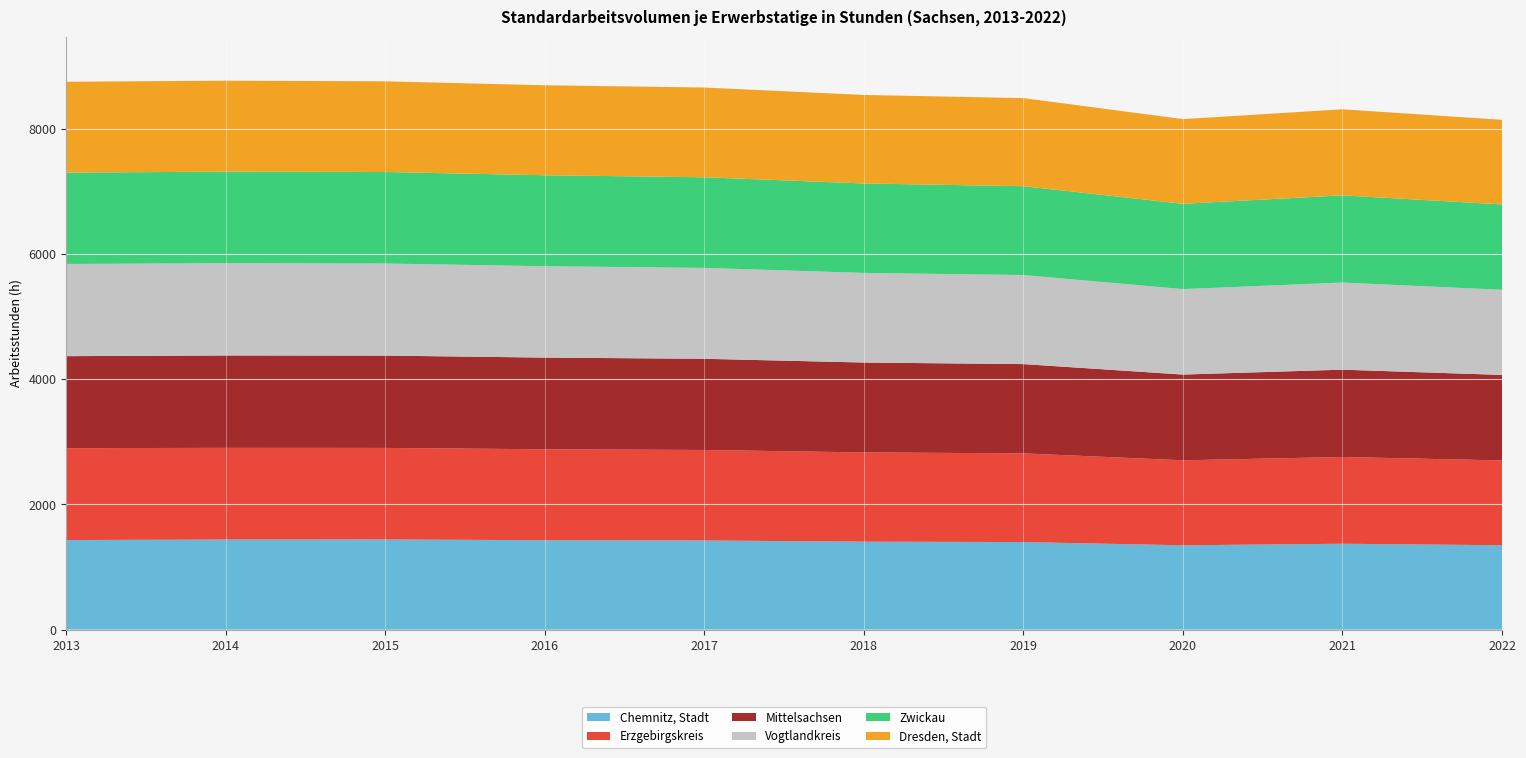

Reading right to left, transcribe all the data shown in this chart.

Chemnitz, Stadt: 1348	1372	1347	1399	1405	1424	1429	1440	1439	1431
Erzgebirgskreis: 1355	1386	1358	1417	1426	1446	1452	1463	1465	1468
Mittelsachsen: 1366	1395	1370	1426	1436	1457	1465	1475	1476	1470
Vogtlandkreis: 1360	1392	1365	1423	1432	1452	1460	1471	1474	1473
Zwickau: 1364	1393	1363	1419	1429	1448	1453	1462	1463	1459
Dresden, Stadt: 1352	1375	1353	1408	1414	1434	1438	1449	1453	1452